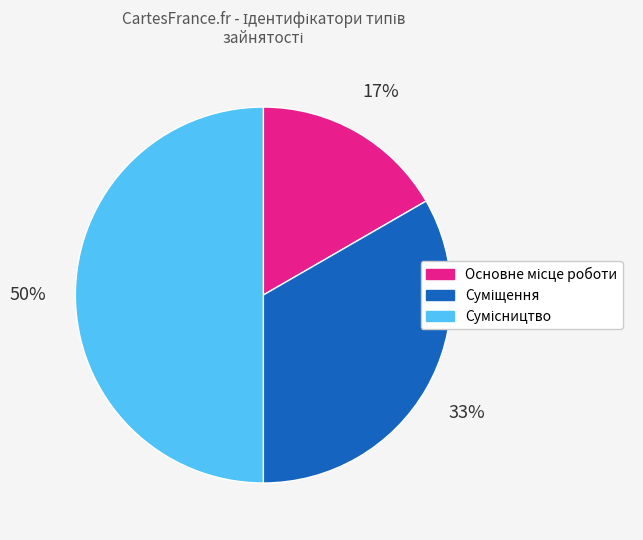

Count the number of slices in the pie.

3